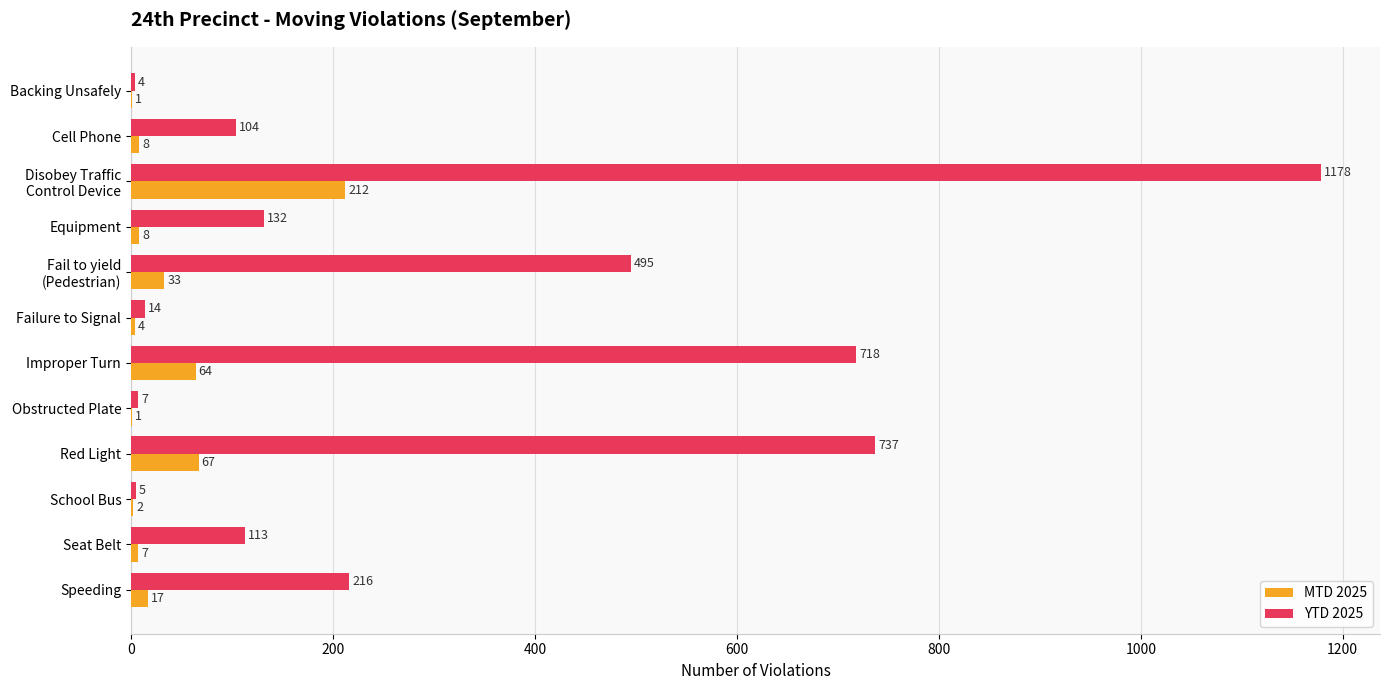

Which series changed the most between Obstructed Plate and Seat Belt?

YTD 2025